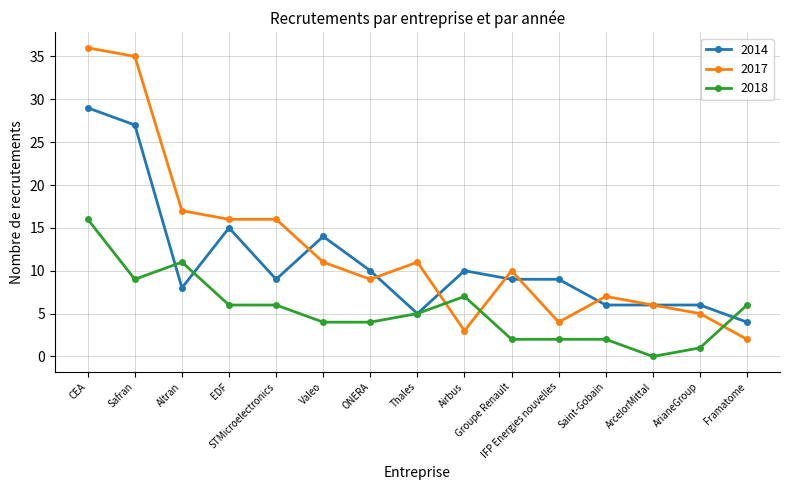

Which series has the largest total across all categories?

2017